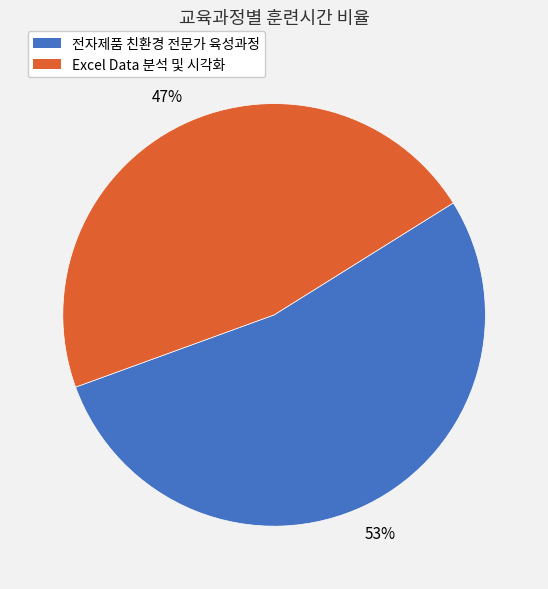

Is there a majority slice in this chart?

Yes